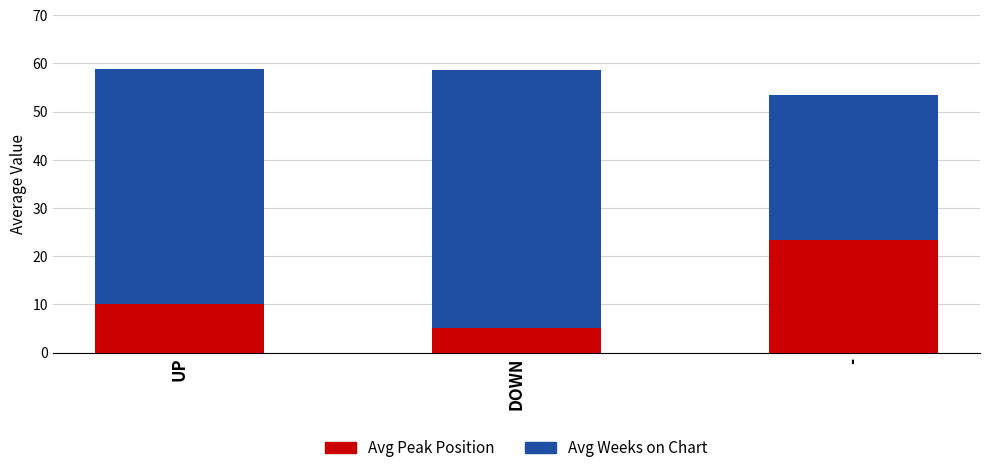

What is the sum of the Avg Peak Position values at - and UP?

33.4